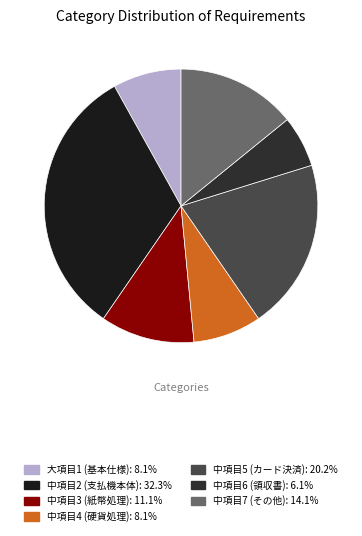

Which slice is the smallest?

6